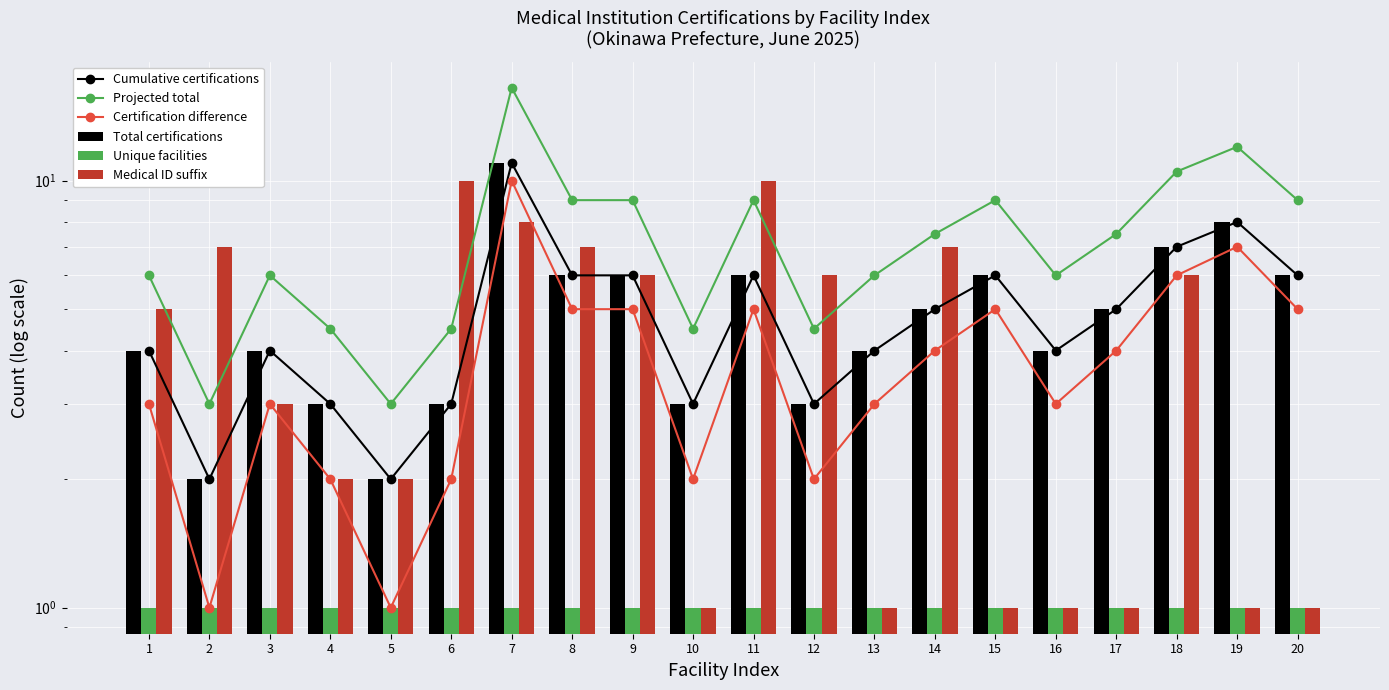

The value of Certification difference at 16 is 3.0. True or false?

True